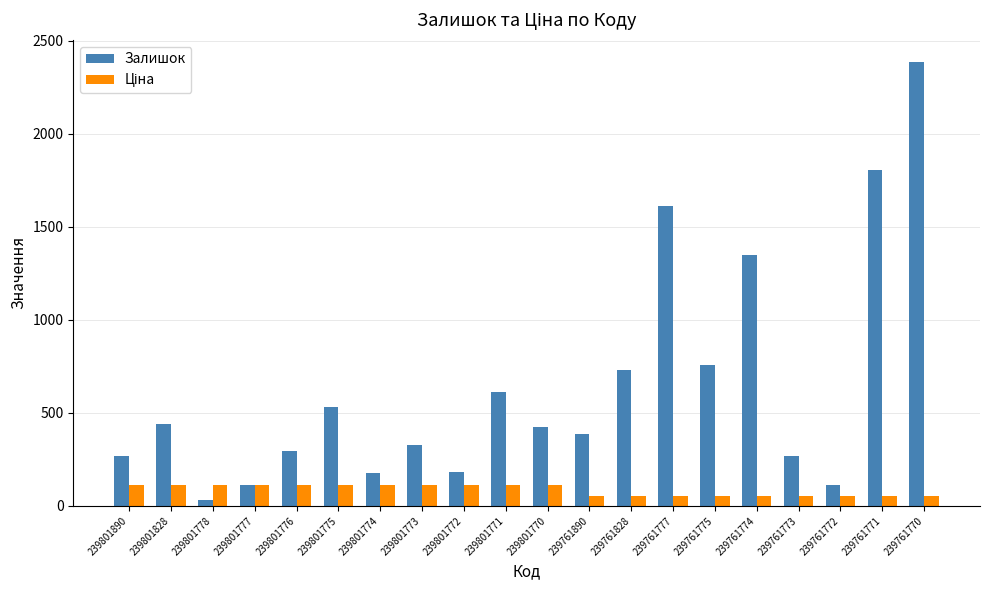

Is it true that Залишок equals 2387.0 at 239761770?

True